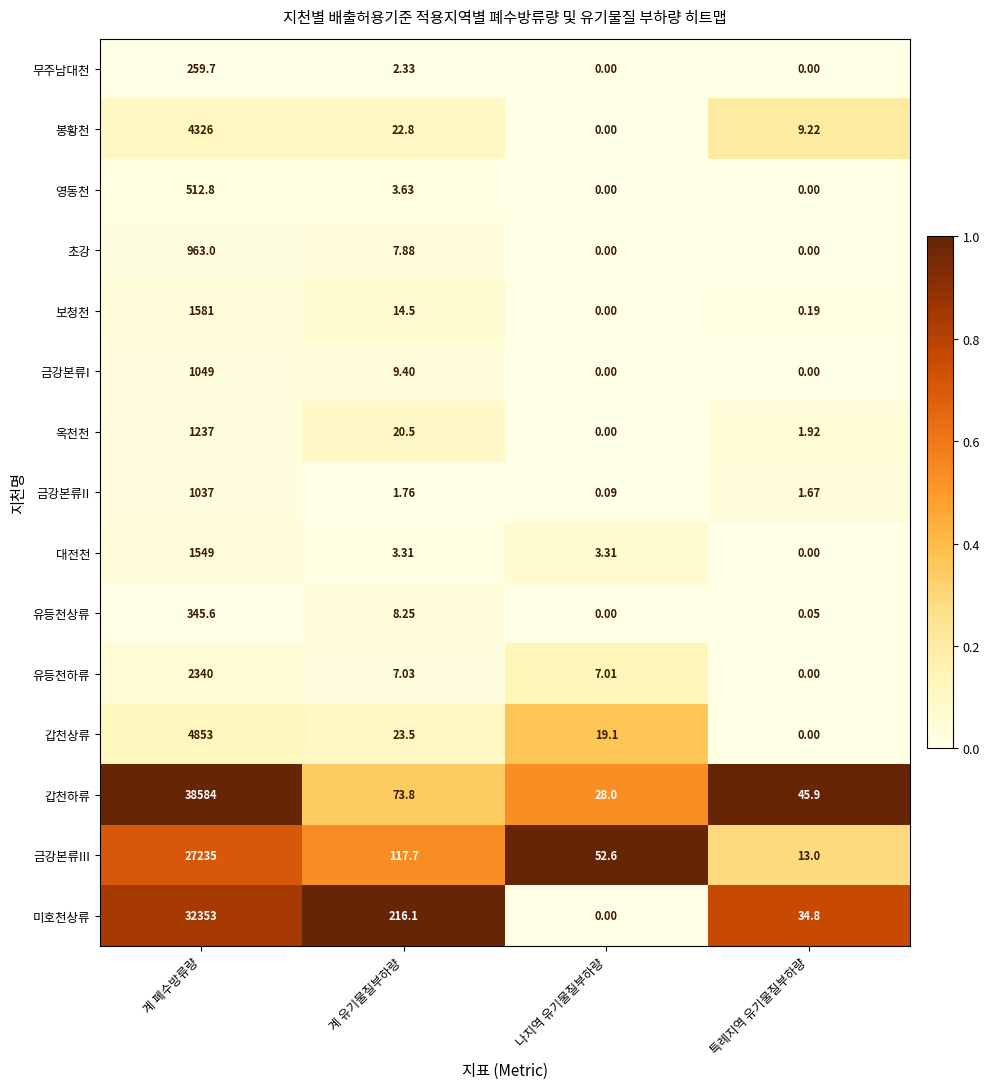

Which series has the largest total across all categories?

갑천하류